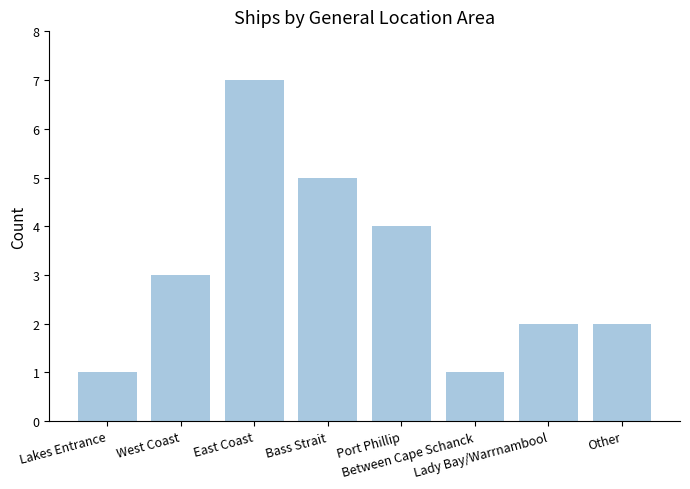

What is the value of the 1st bar from the left?

1